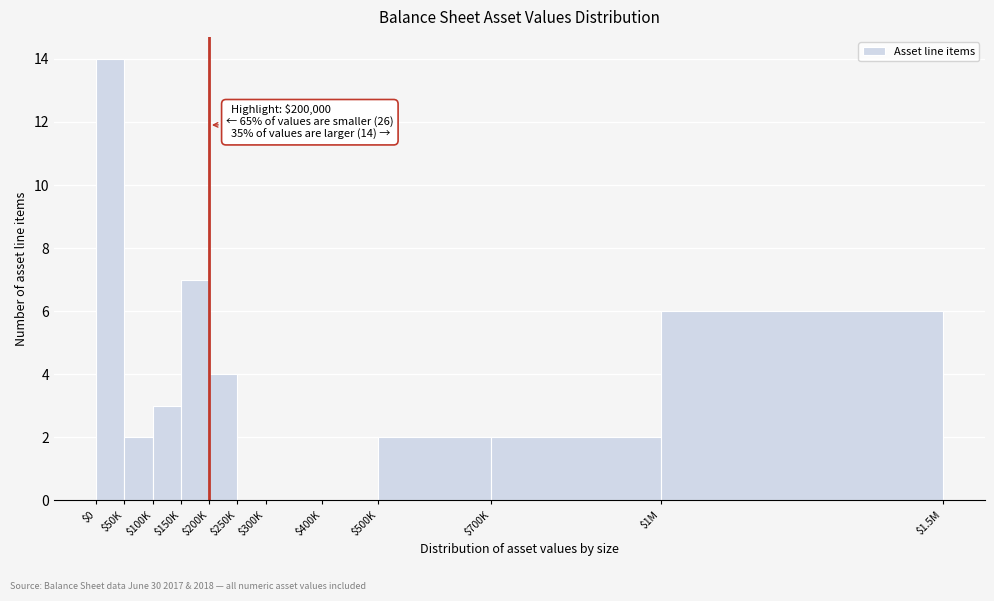

The value at $250K is 7. True or false?

False